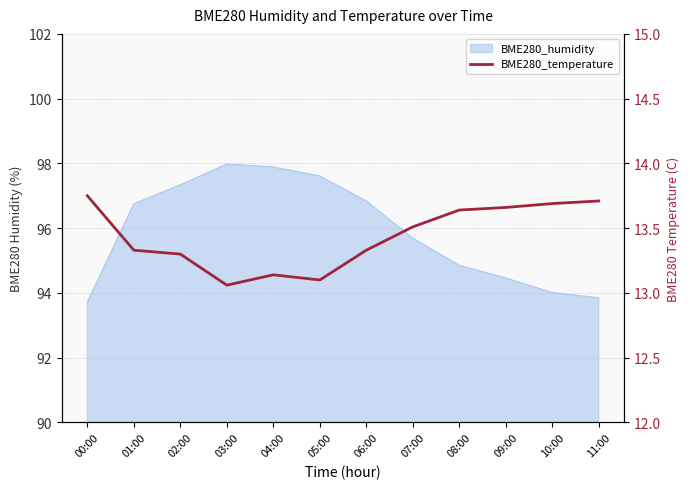

True or false: there are more than 1 points higher than both neighbors.

False